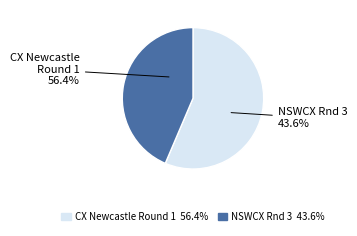

Rank the categories by value from highest to lowest.

CX Newcastle Round 1, NSWCX Rnd 3 - Presented By CX Newcastle